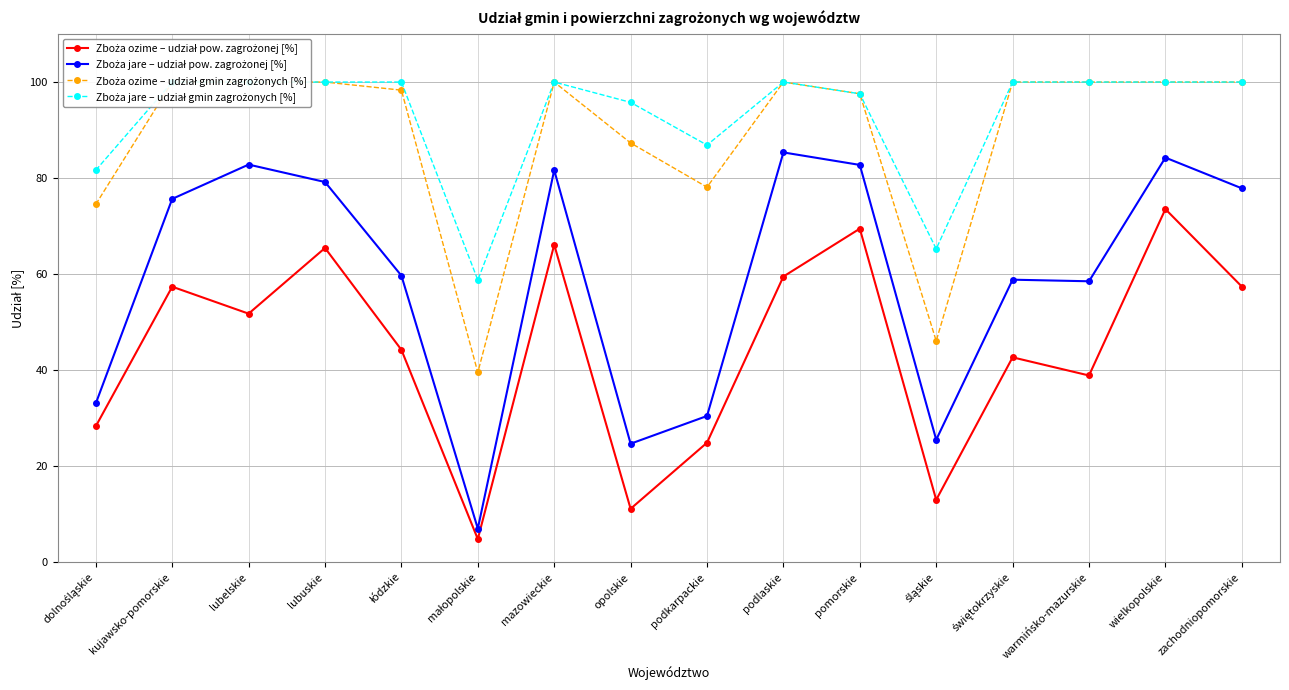

True or false: Zboża ozime – udział pow. zagrożonej [%] and Zboża jare – udział gmin zagrożonych [%] cross at least once.

False